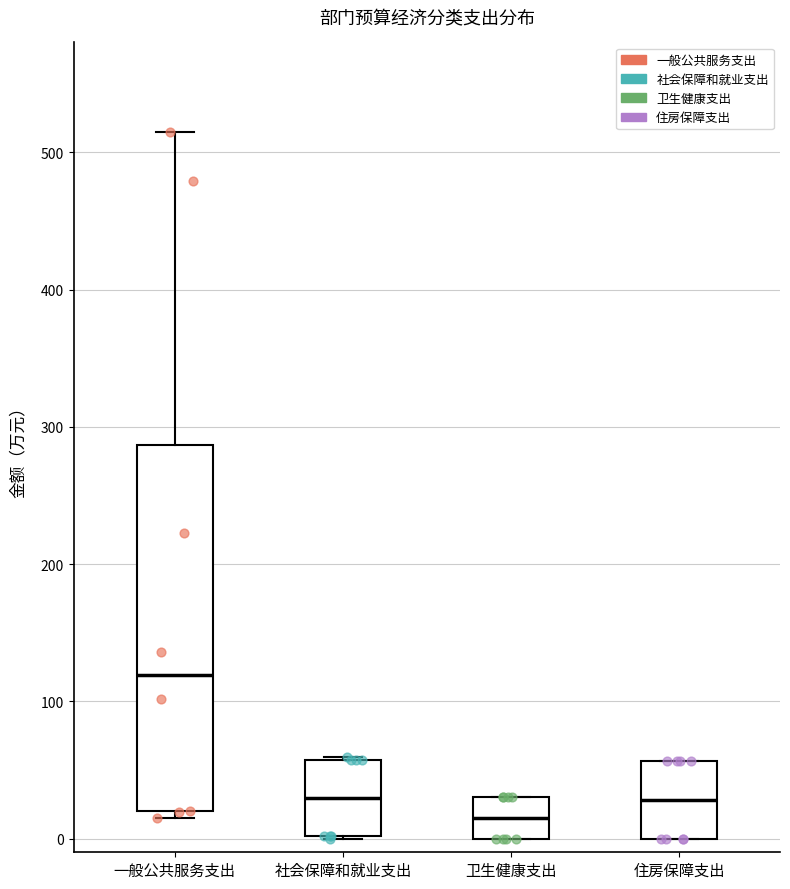

Reading left to right, transcribe this box plot: for each box, give where its median line is, the range the box spans, and where its two whiskers end, as read against the y-axis. The values are not printed on the chart, so give them approximately, as read against the axis.

一般公共服务支出: median 120, box 20 to 290, whiskers 10 to 510
社会保障和就业支出: median 30, box 0 to 60, whiskers 0 to 60
卫生健康支出: median 20, box 0 to 30, whiskers 0 to 30
住房保障支出: median 30, box 0 to 60, whiskers 0 to 60